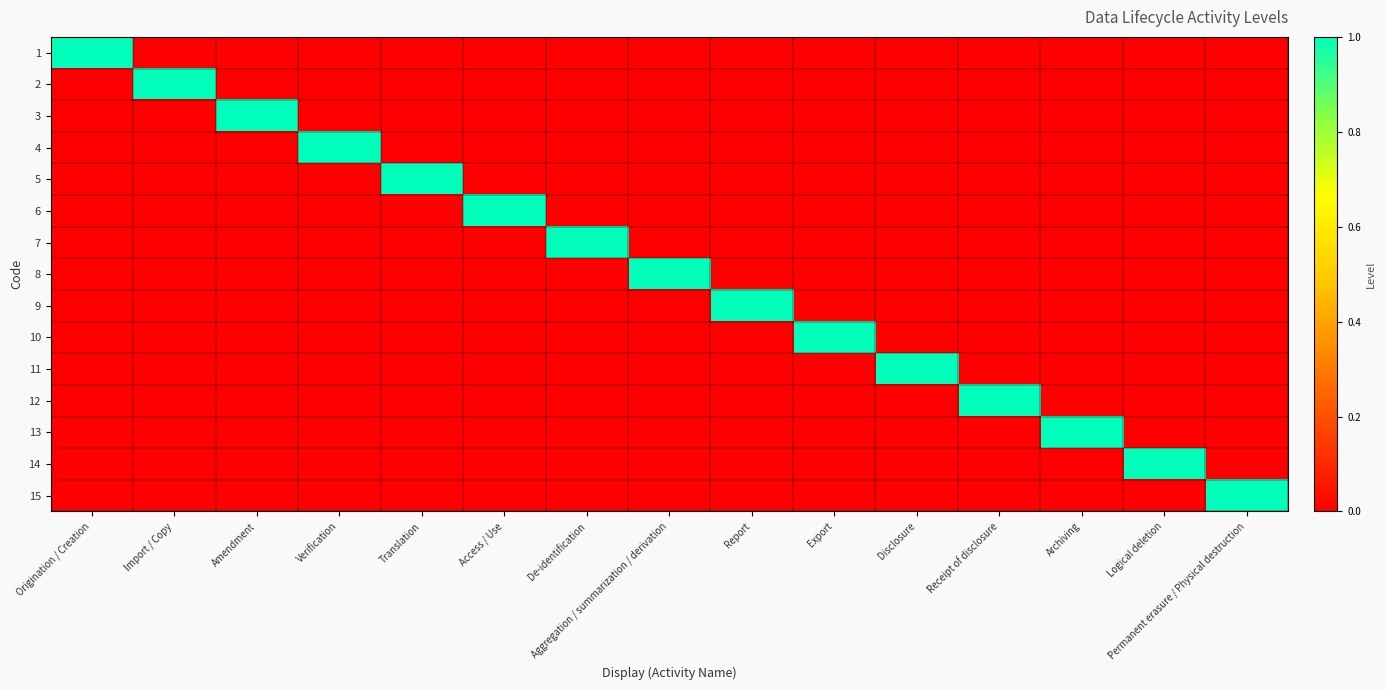

What is the greatest value displayed?

1